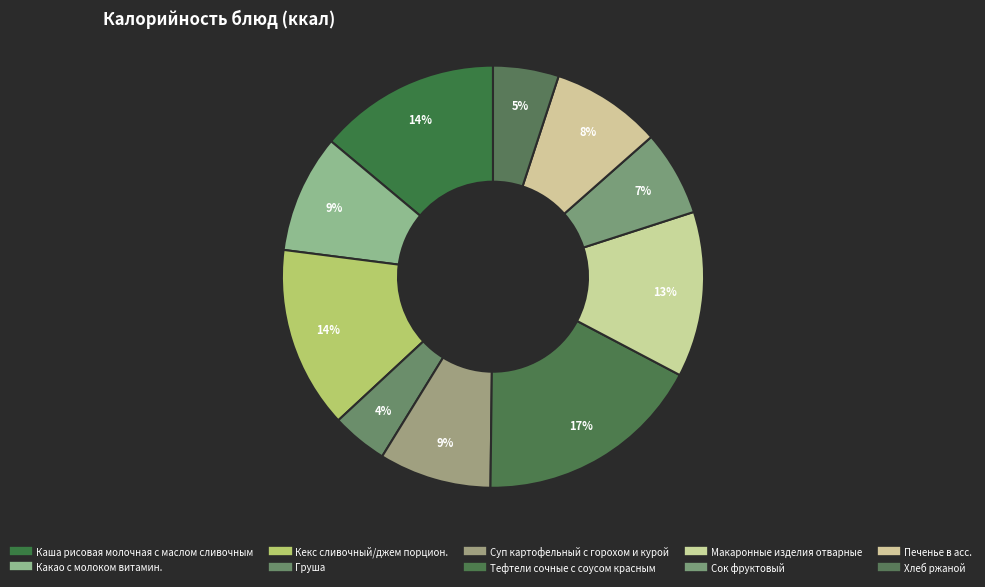

Which category has the smallest portion of the pie?

Груша